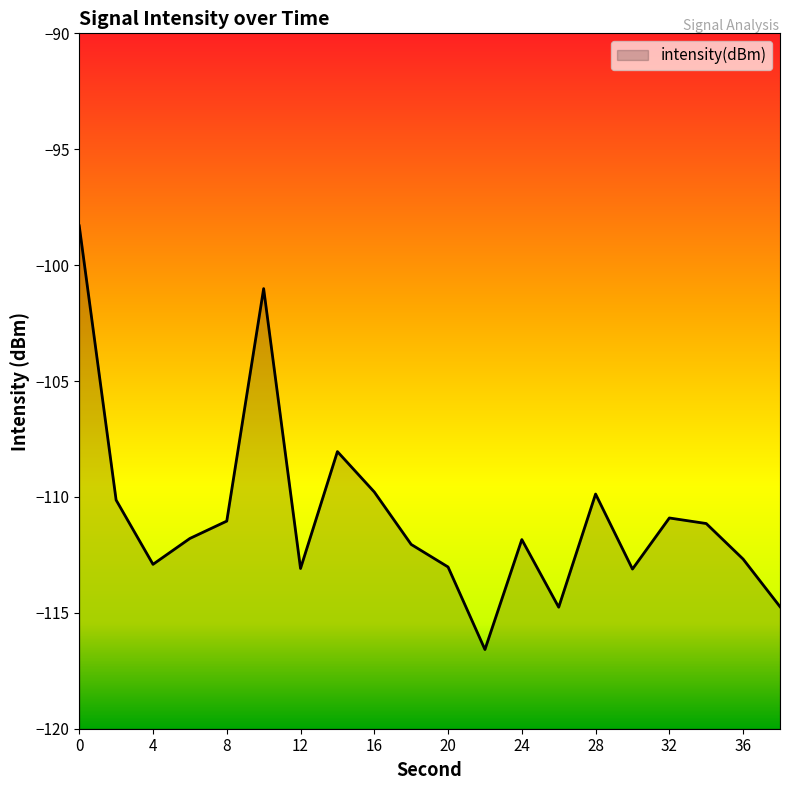

Reading right to left, what are all the values shown in this chart?

-114.7	-112.7	-111.1	-110.9	-113.1	-109.9	-114.8	-111.8	-116.6	-113.0	-112.0	-109.8	-108.0	-113.1	-101.0	-111.0	-111.8	-112.9	-110.1	-98.3